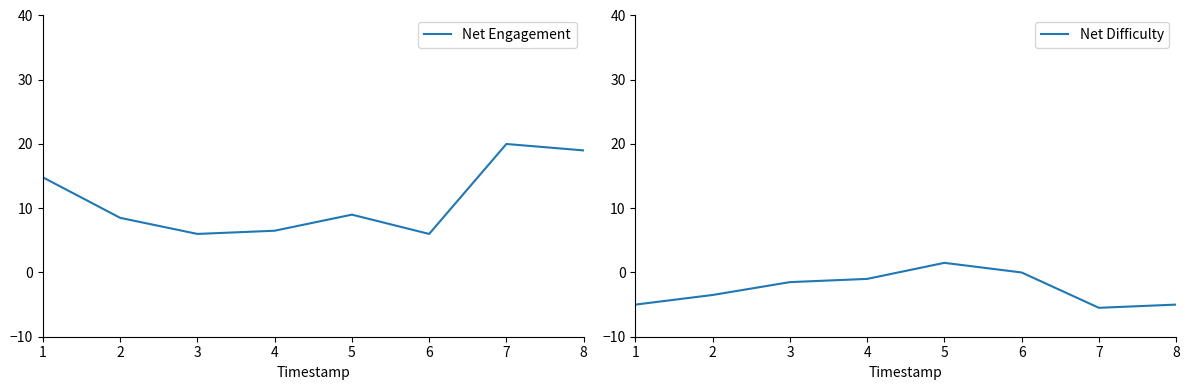

At which label does Net Engagement reach its minimum?

3